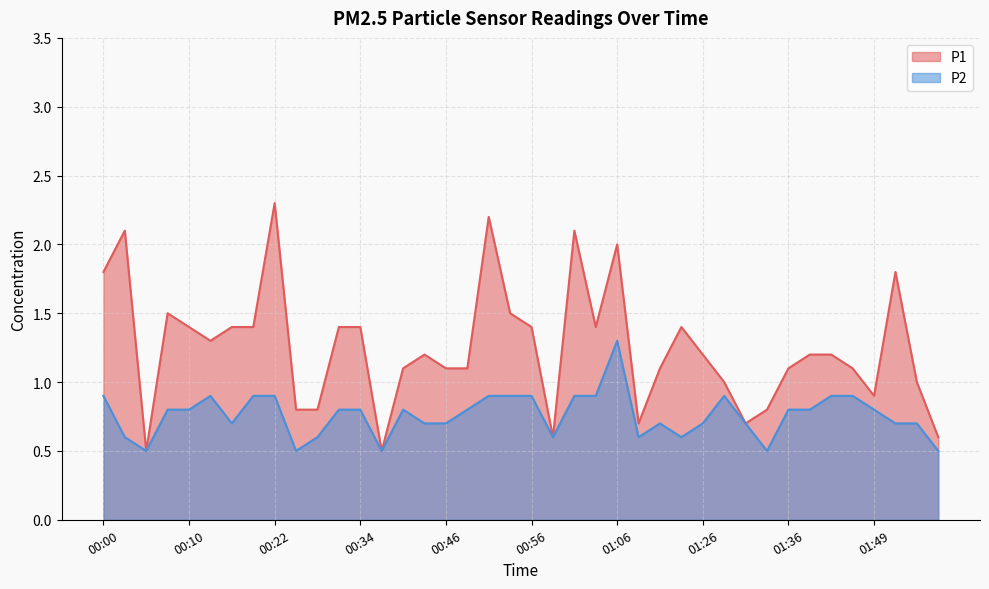

At which label is P1 closest to 1?

01:29